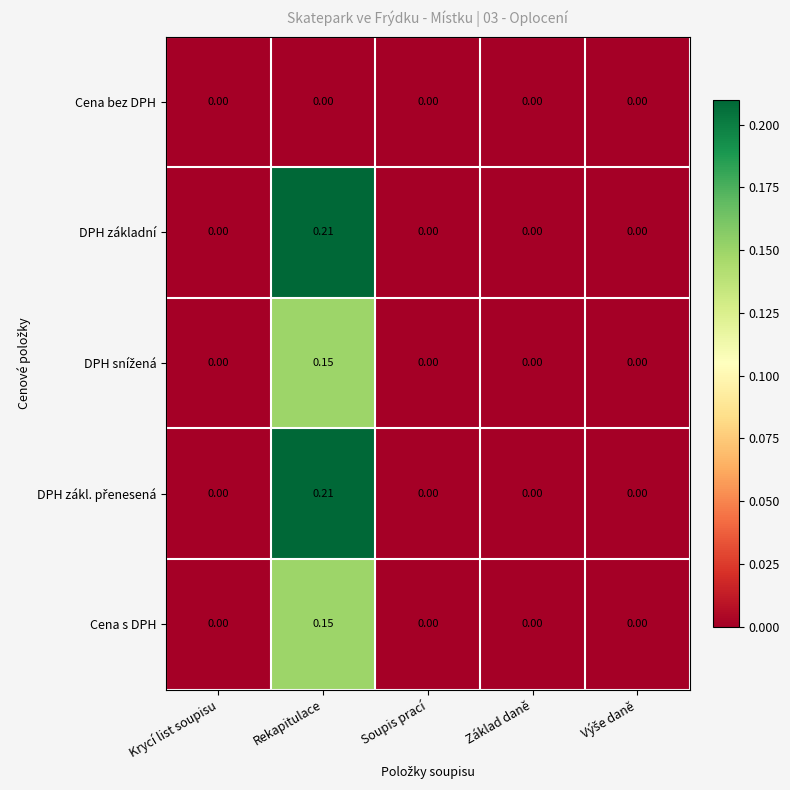

At which category is the sum across all series the highest?

Rekapitulace